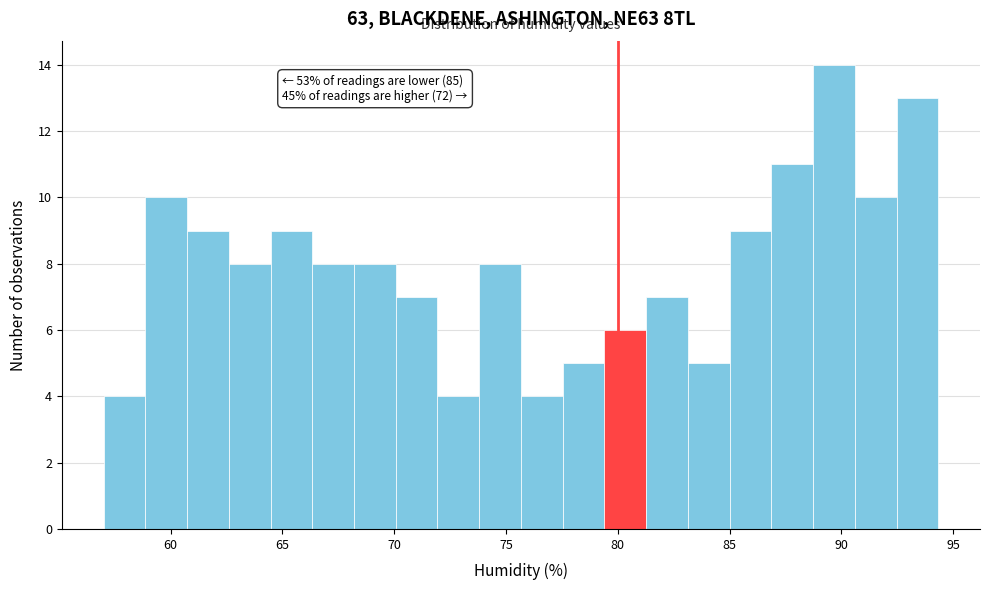

Read against the x-axis, roughly where is the centre of the tallest bar?

89.5